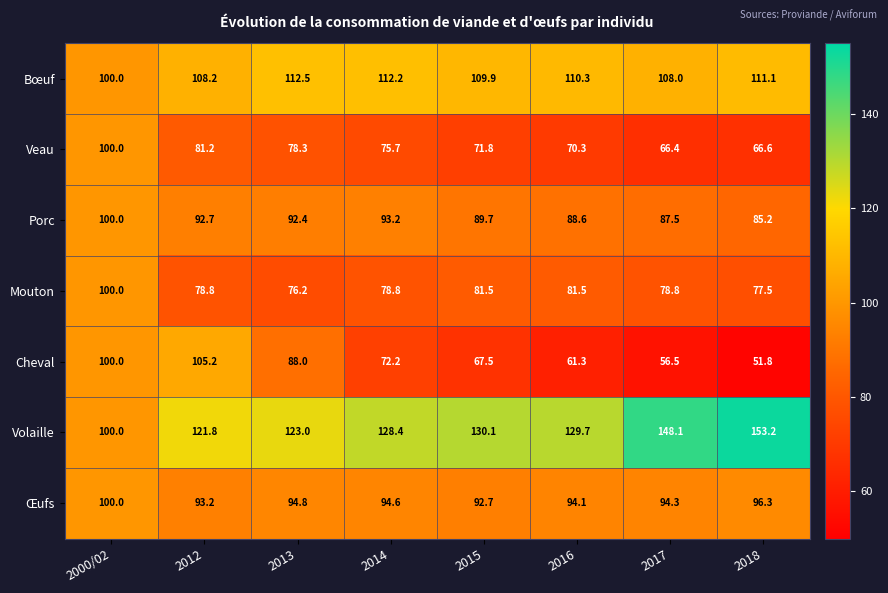

What is the smallest value displayed?

51.8